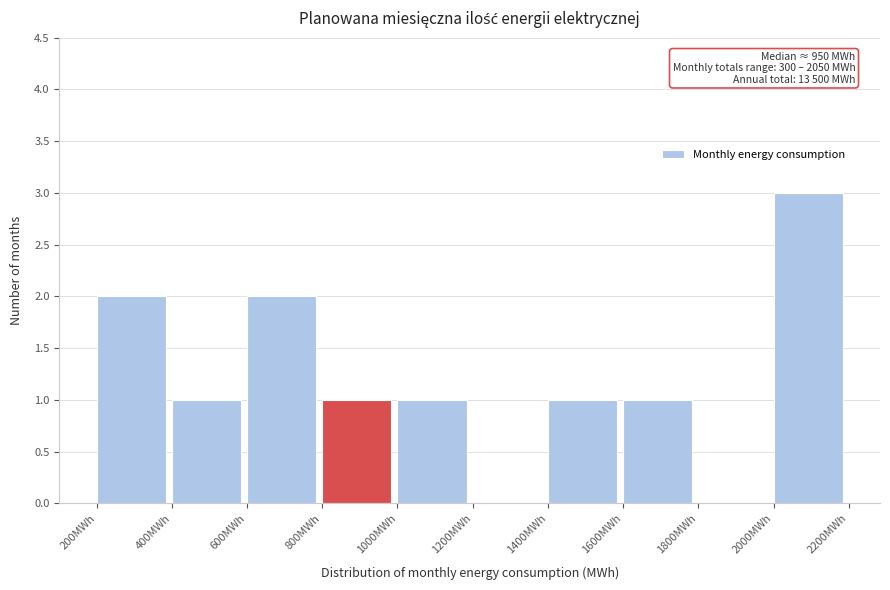

Which range on the x-axis has the tallest bar?

2000 to 2200